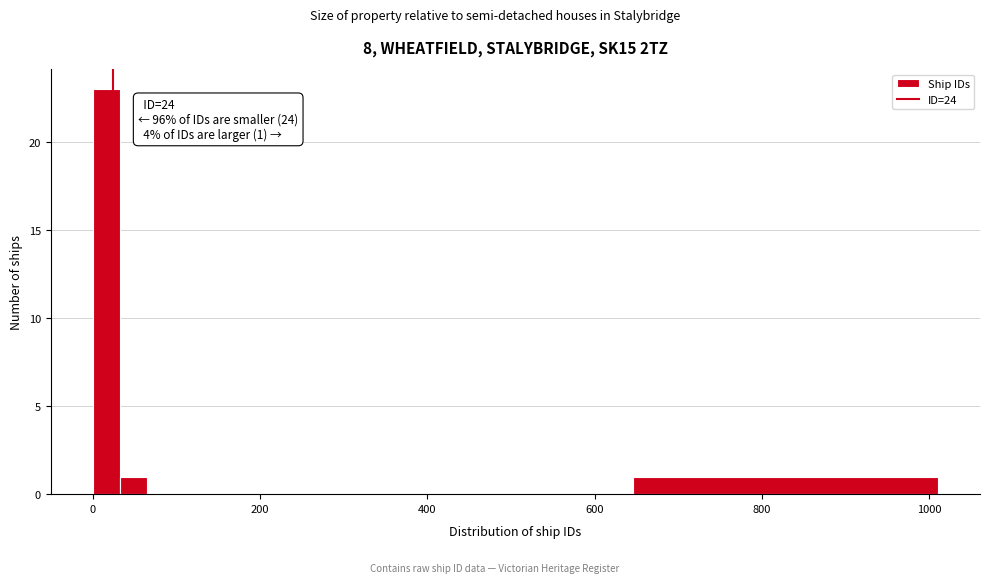

Around what value on the x-axis is the tallest bar? Give the approximate position of its centre, as read against the axis.

20